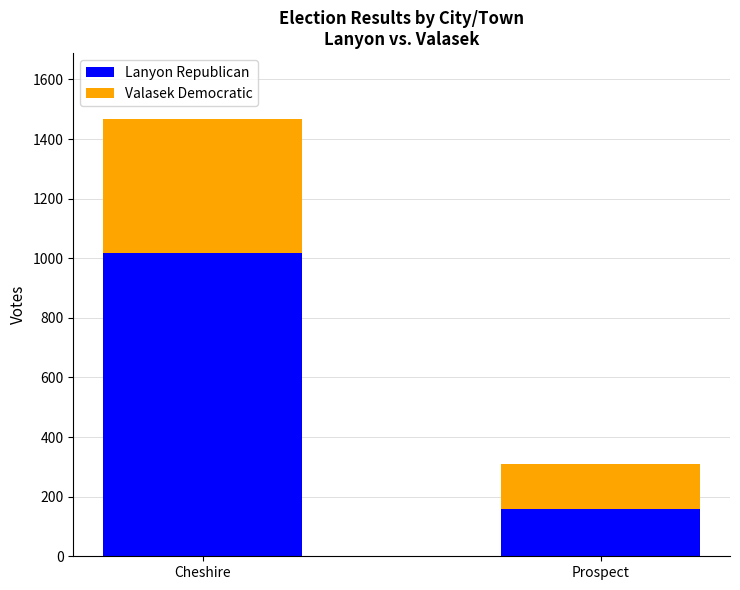

What is the sum of the Lanyon Republican values at Cheshire and Prospect?

1176